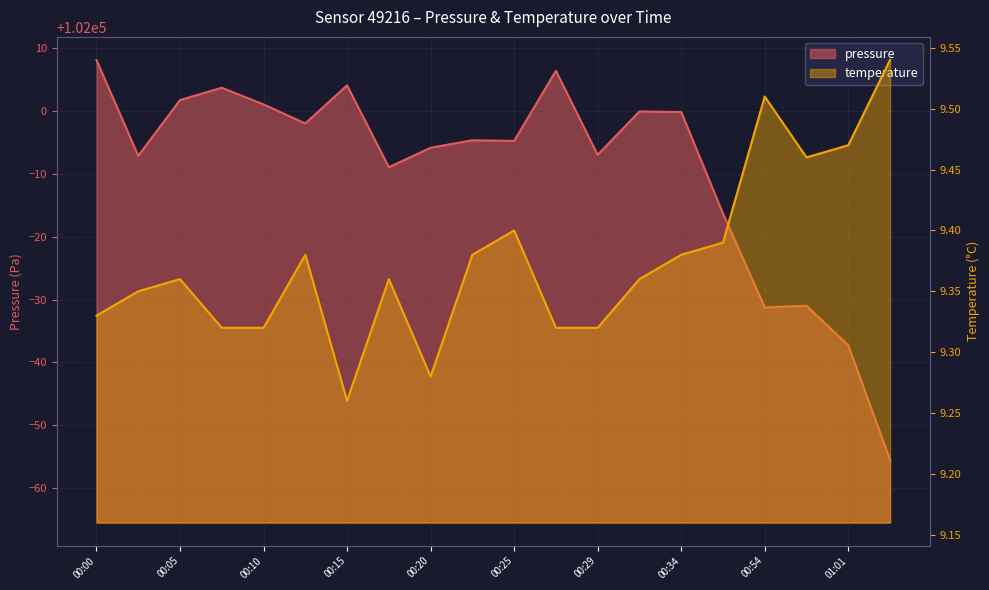

At which label does temperature reach its minimum?

00:15